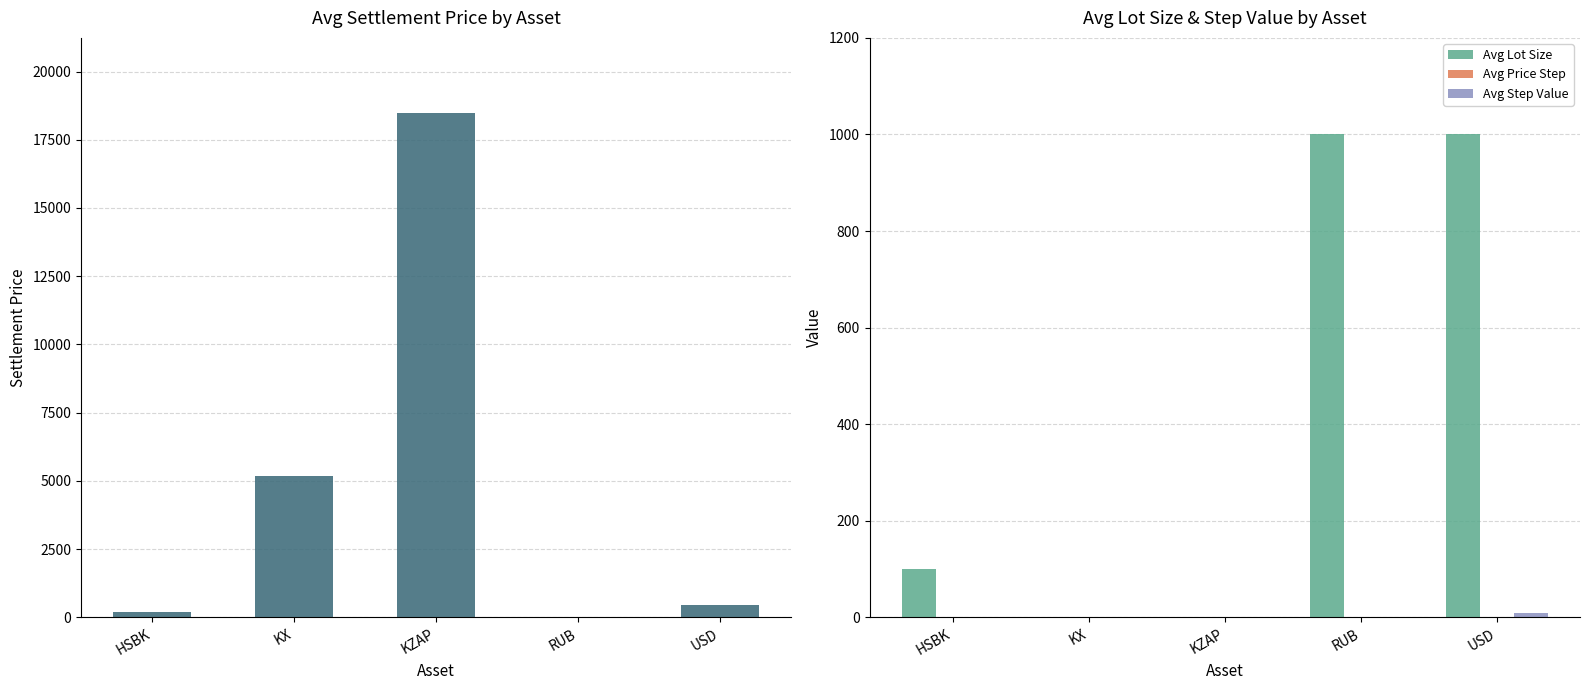

Is it true that Avg Settlement Price equals 252.8 at USD?

False